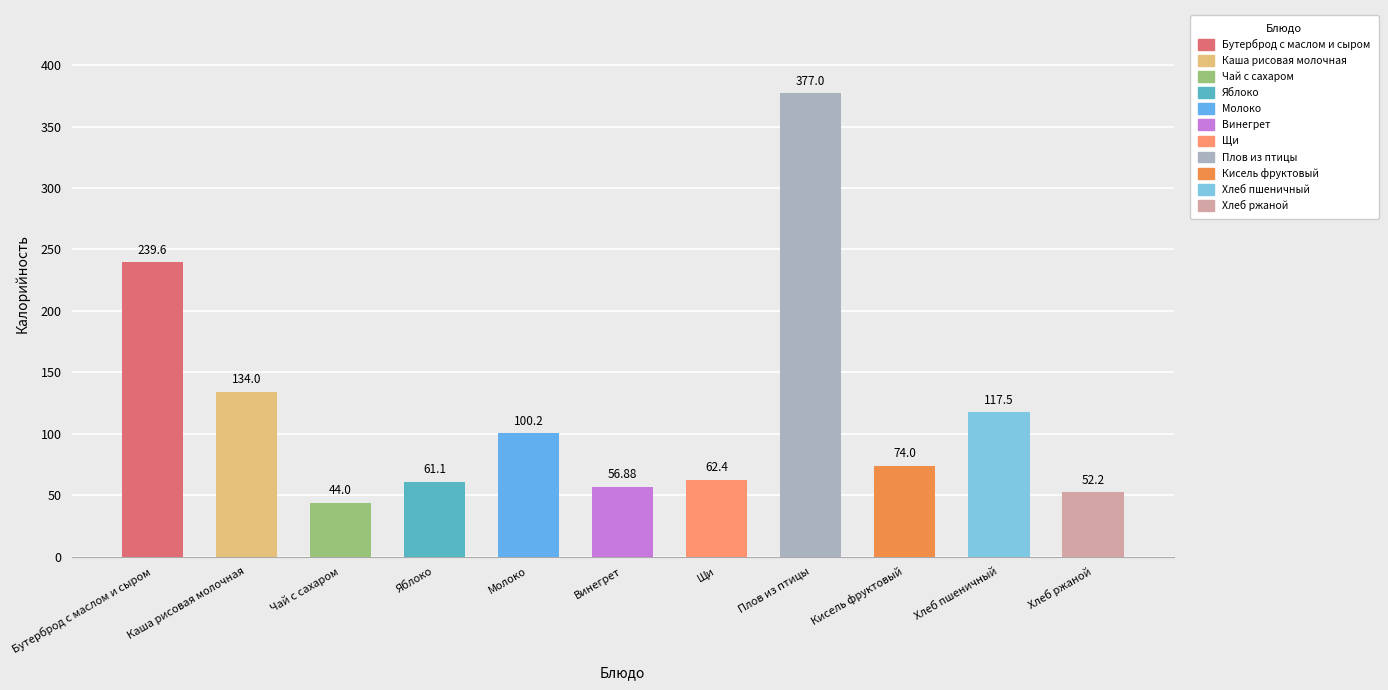

What is the change in value from Плов из птицы to Хлеб пшеничный?

-259.5